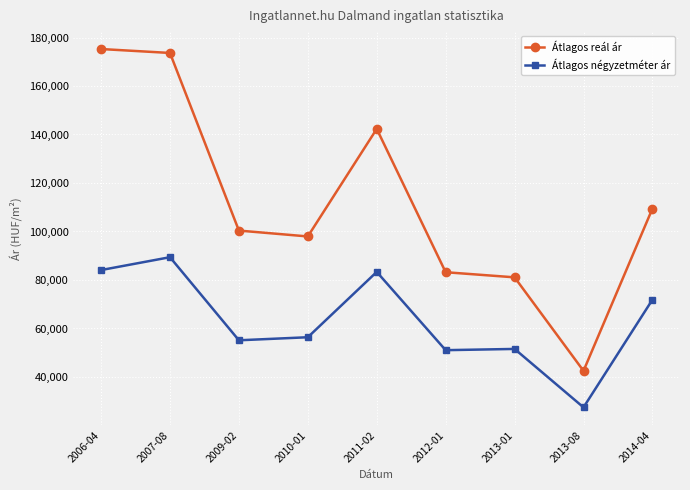

Which series has the largest total across all categories?

Átlagos reál ár